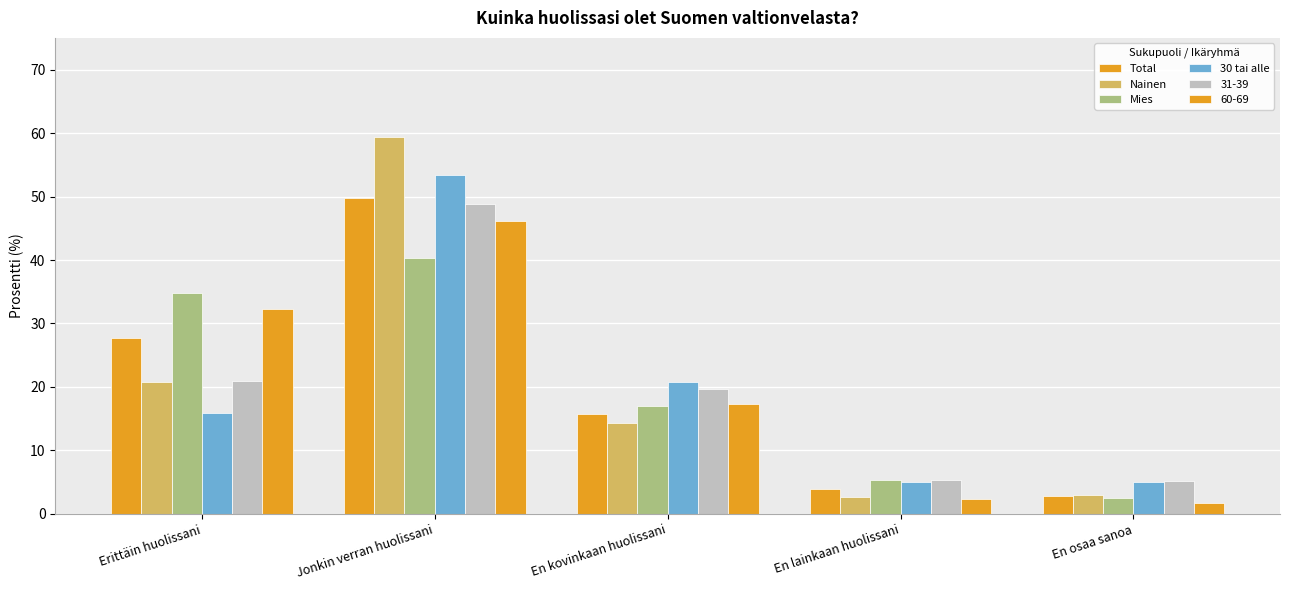

What is the difference between the second highest and minimum values in the 30 tai alle series?

15.8